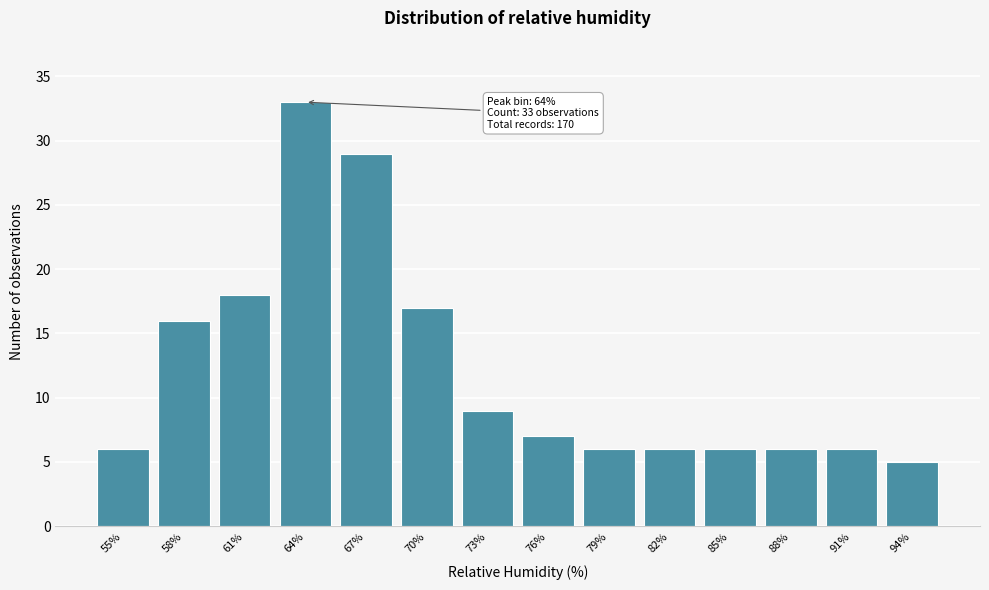

Reading left to right, list all the values displayed in this chart.

55%=6	58%=16	61%=18	64%=33	67%=29	70%=17	73%=9	76%=7	79%=6	82%=6	85%=6	88%=6	91%=6	94%=5